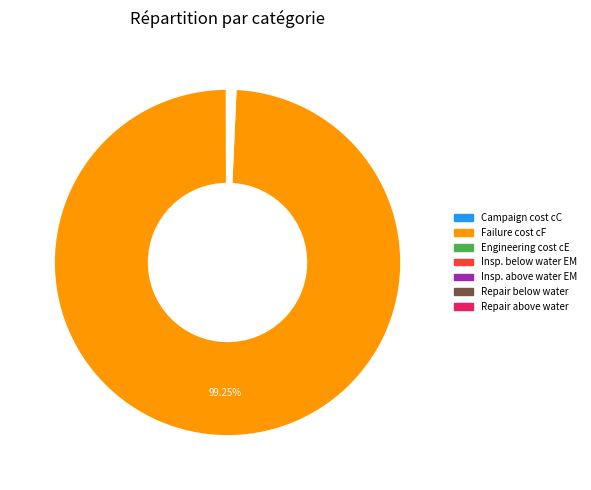

Does any single category account for the majority?

Yes